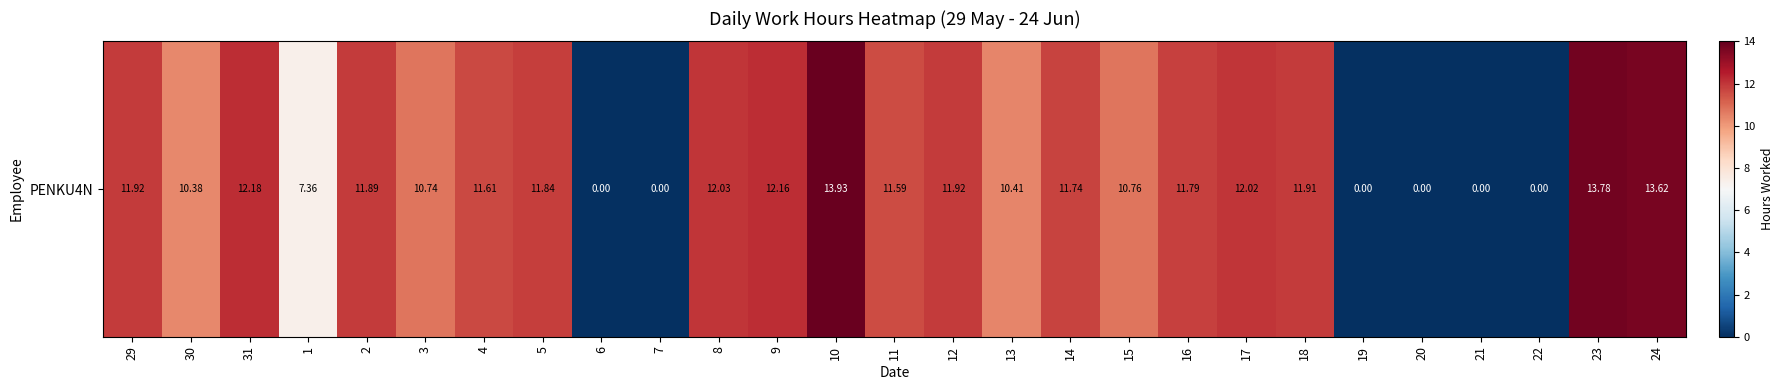

Reading left to right, what are all the values shown in this chart?

11.9	10.4	12.2	7.4	11.9	10.7	11.6	11.8	0.0	0.0	12.0	12.2	13.9	11.6	11.9	10.4	11.7	10.8	11.8	12.0	11.9	0.0	0.0	0.0	0.0	13.8	13.6